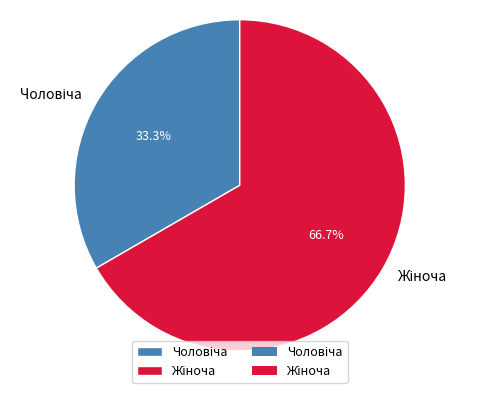

How many segments does this pie chart have?

2